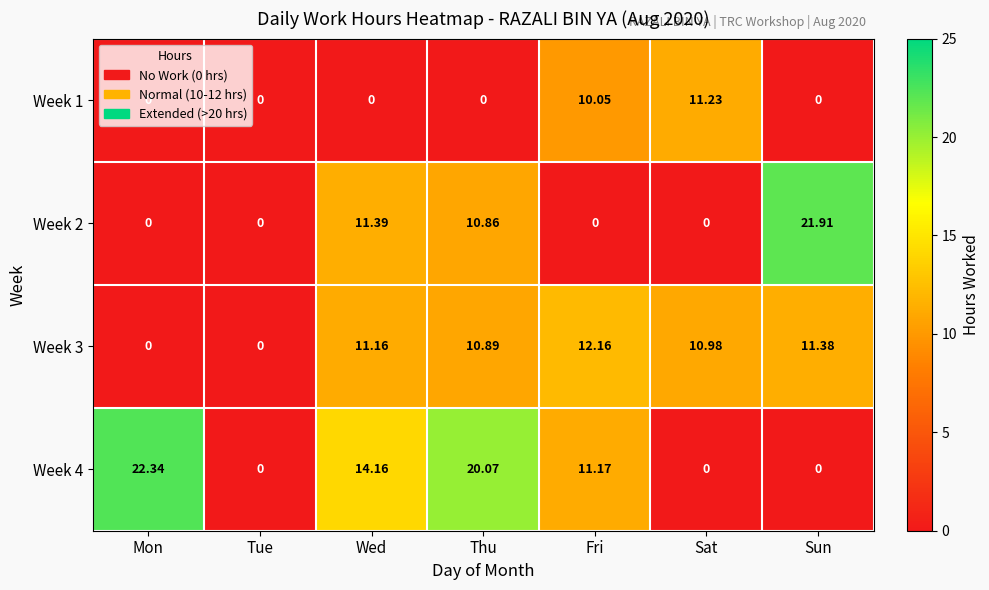

Which category has the highest value in the Week 4 series?

Mon